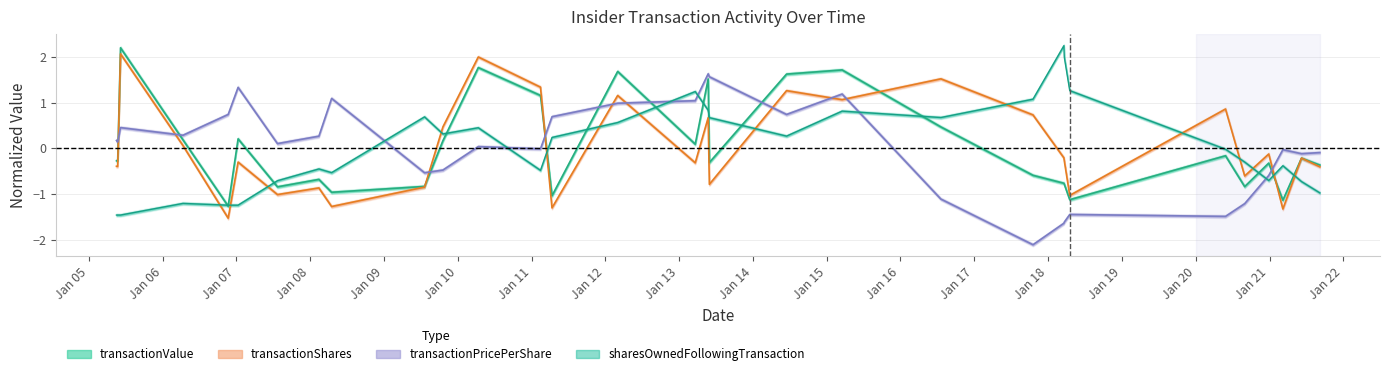

After their last crossing, which series has the higher values: transactionShares or sharesOwnedFollowingTransaction?

transactionShares